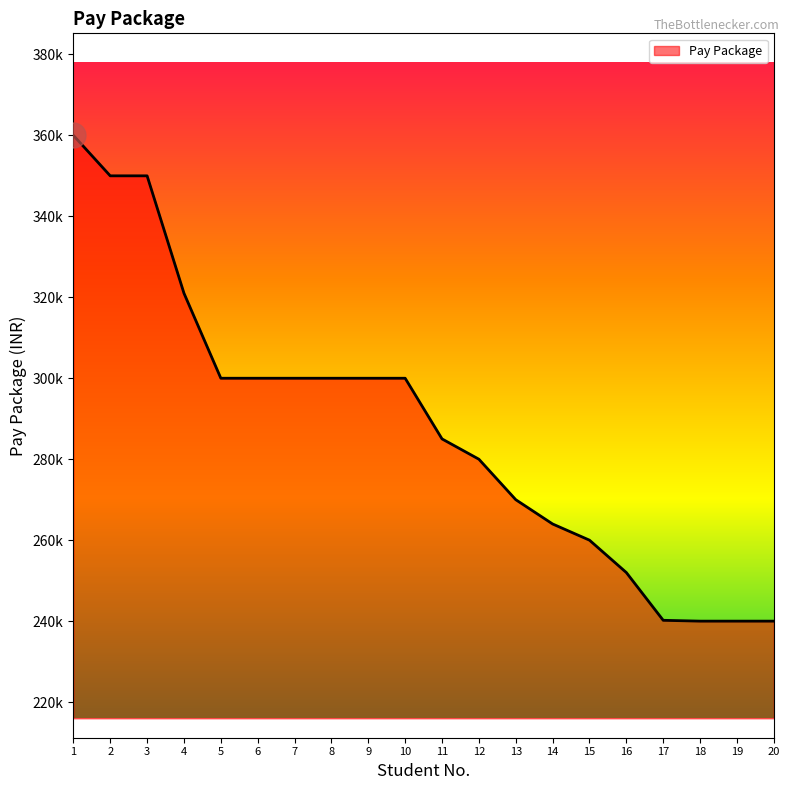

Does the chart have visible grid lines?

No